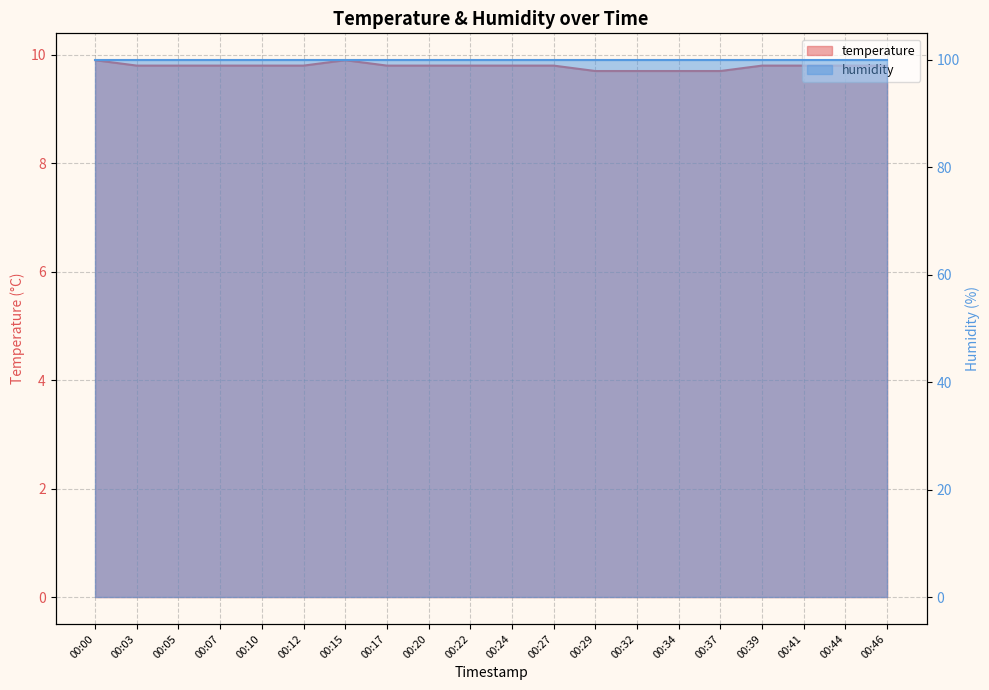

The chart shows a value of 15.3 at 00:07. True or false?

False